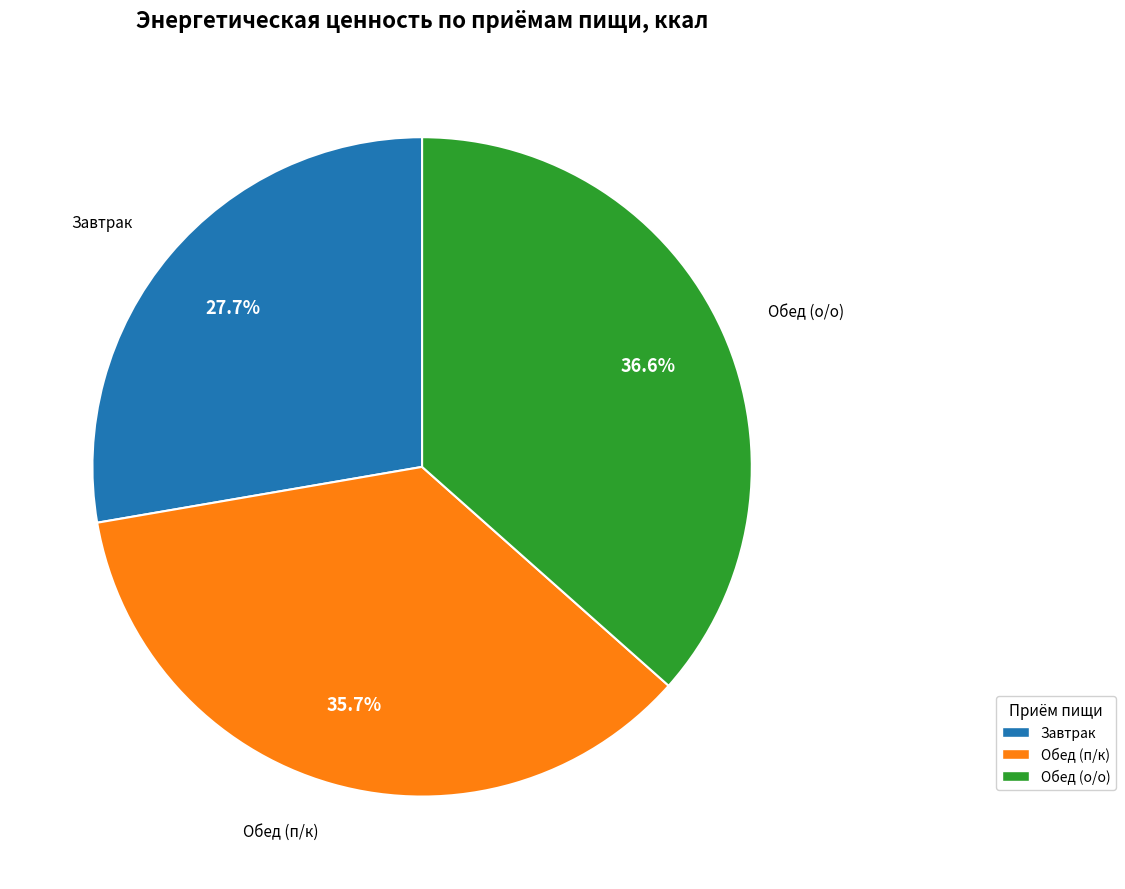

Is Завтрак the majority of the pie?

No